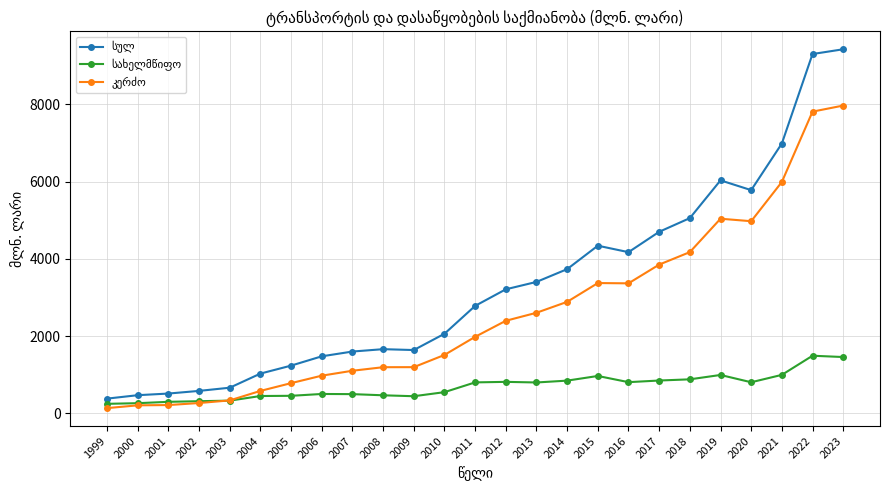

What is the greatest value displayed?

9425.3